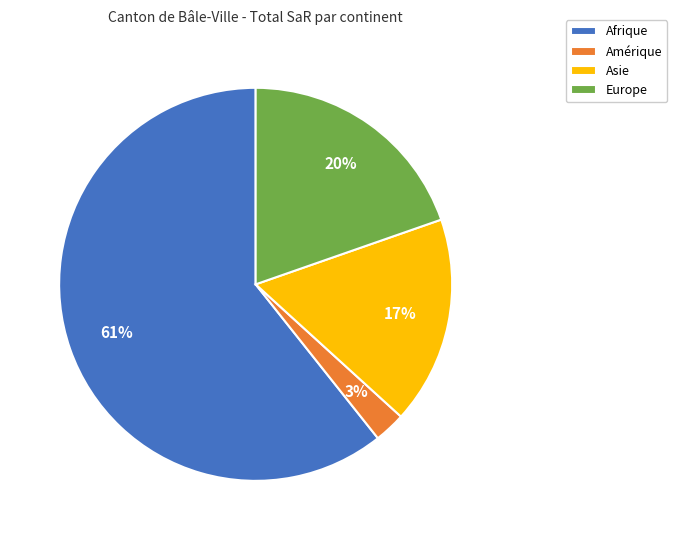

True or false: Europe accounts for 29% of the total.

False